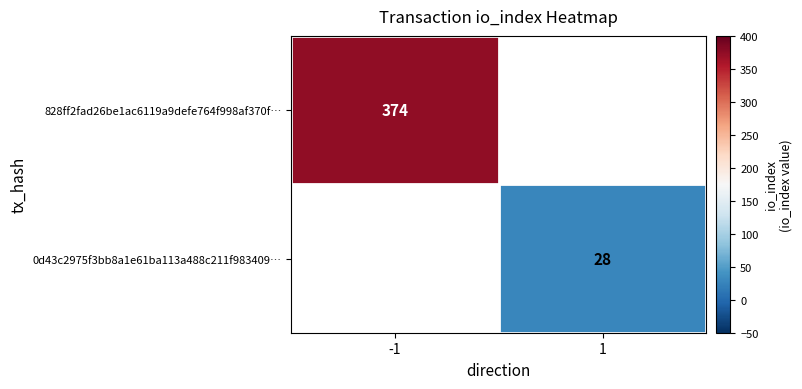

Is the value of 828ff2fad26be1ac6119a9defe764f998af370f… at -1 greater than the value of 0d43c2975f3bb8a1e61ba113a488c211f983409… at 1?

Yes